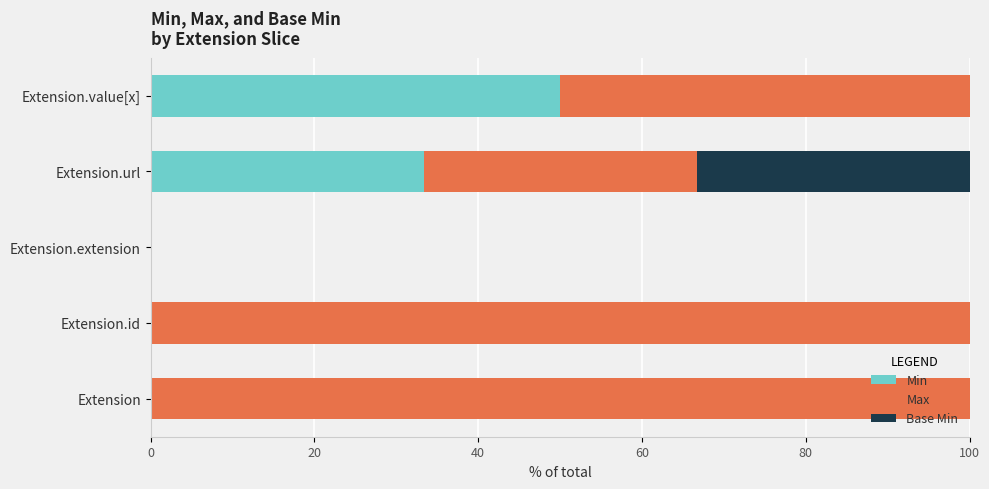

What are all the series names shown in the legend?

Min, Max, Base Min